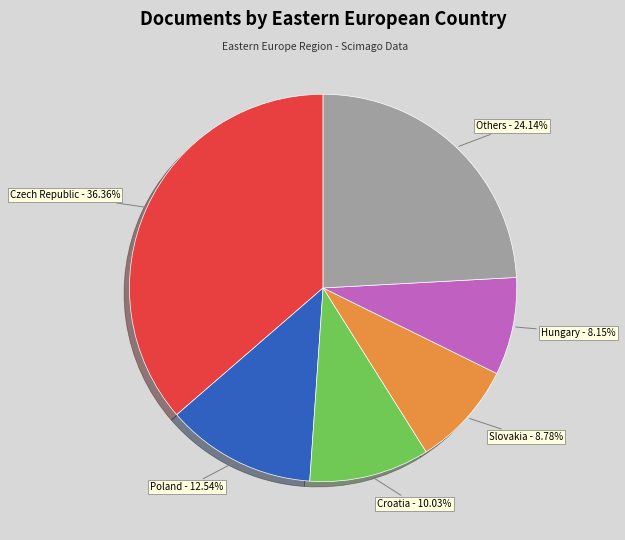

Which slice is the smallest?

Hungary